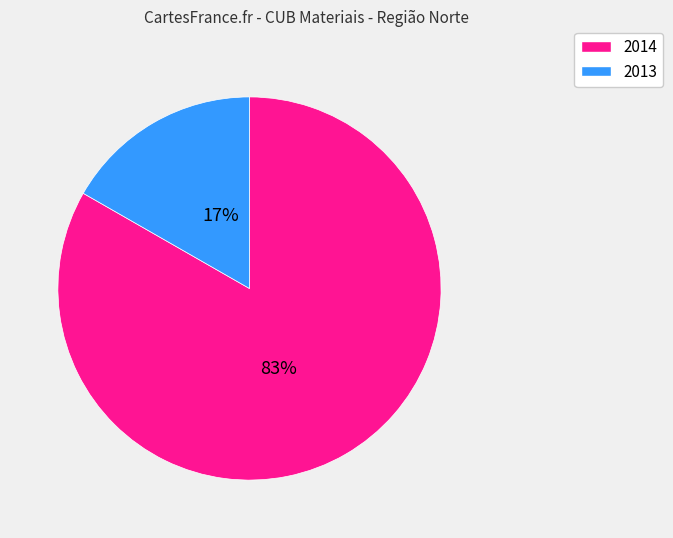

To the nearest percent, what is the average slice percentage?

50%